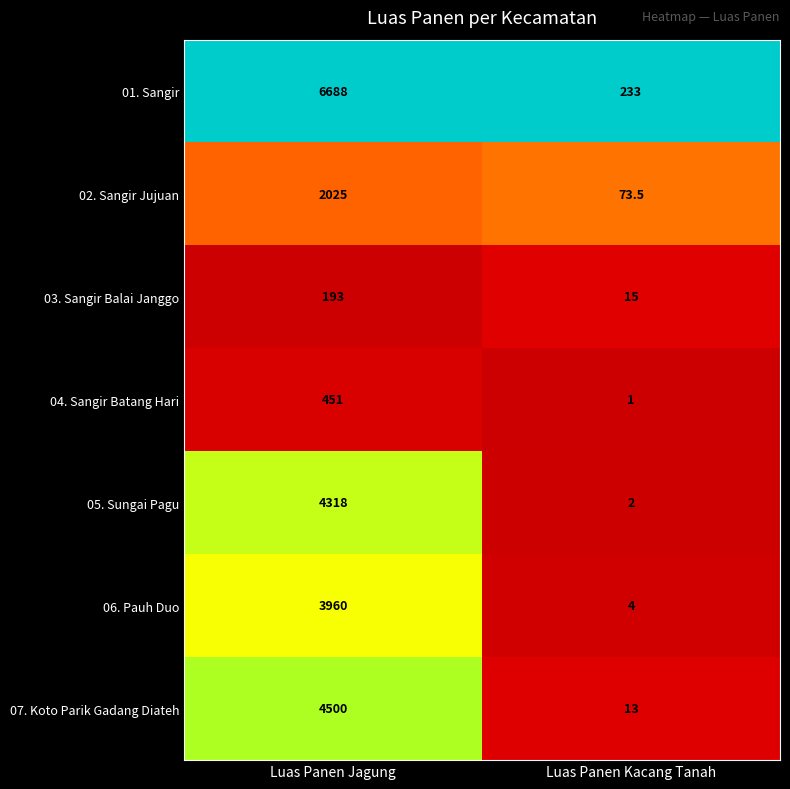

Reading right to left, extract all data points from this chart.

01. Sangir: Luas Panen Kacang Tanah=233.0	Luas Panen Jagung=6688.0
02. Sangir Jujuan: Luas Panen Kacang Tanah=73.5	Luas Panen Jagung=2025.0
03. Sangir Balai Janggo: Luas Panen Kacang Tanah=15.0	Luas Panen Jagung=193.0
04. Sangir Batang Hari: Luas Panen Kacang Tanah=1.0	Luas Panen Jagung=451.0
05. Sungai Pagu: Luas Panen Kacang Tanah=2.0	Luas Panen Jagung=4318.0
06. Pauh Duo: Luas Panen Kacang Tanah=4.0	Luas Panen Jagung=3960.0
07. Koto Parik Gadang Diateh: Luas Panen Kacang Tanah=13.0	Luas Panen Jagung=4500.0